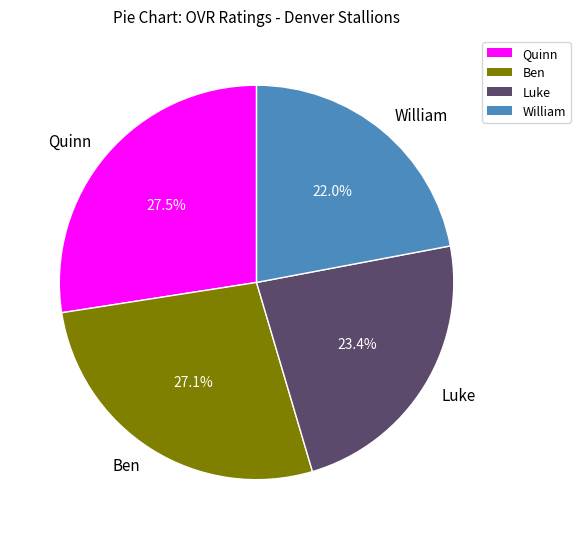

Approximately how many times larger is the value at Quinn compared to William?

1.2